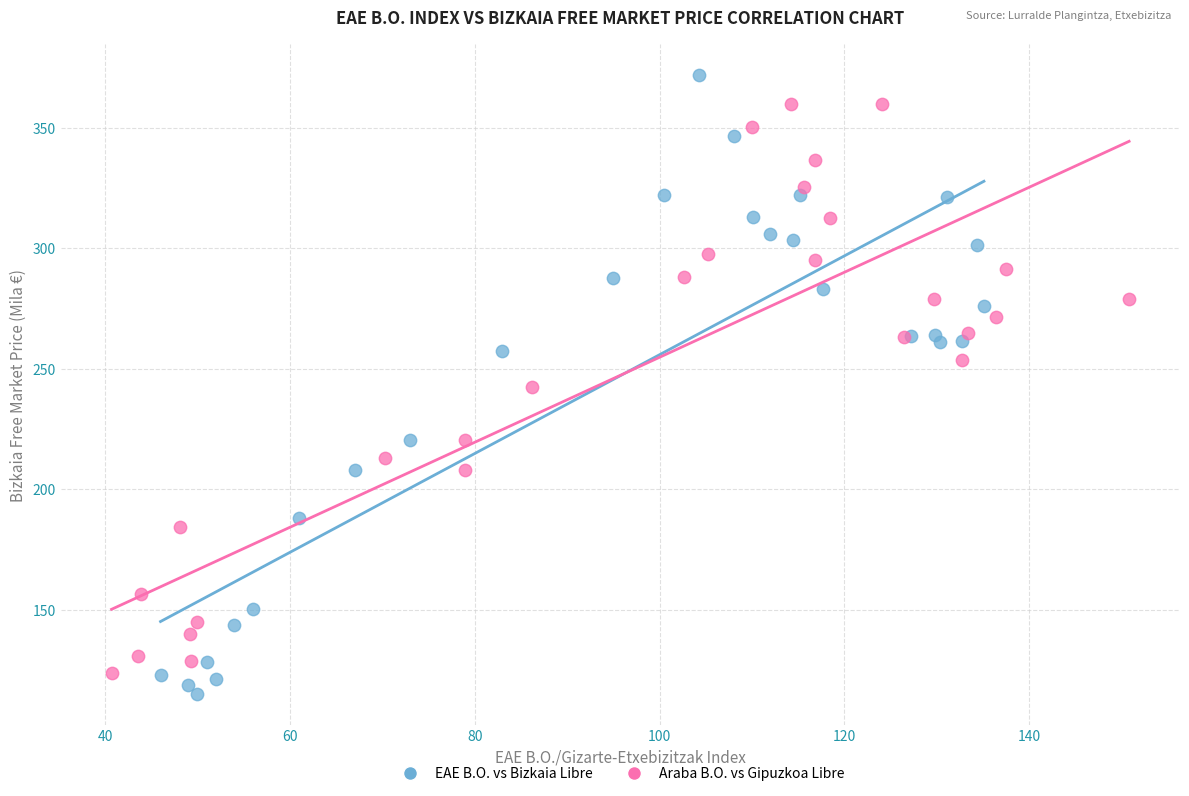

Which series reaches the maximum Y coordinate?

EAE B.O. vs Bizkaia Libre